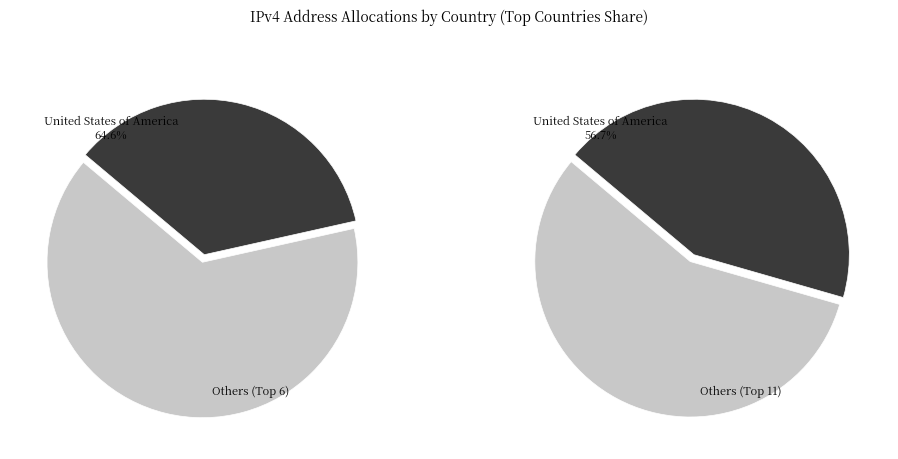

Is it true that Canada is 1% of the pie?

False